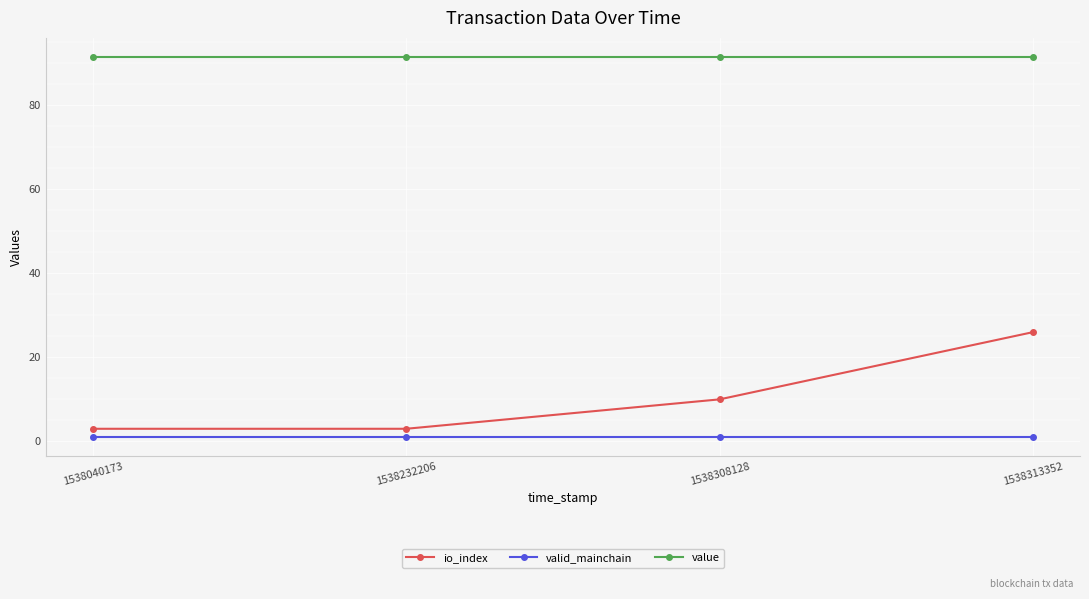

True or false: valid_mainchain and io_index intersect in this chart.

False